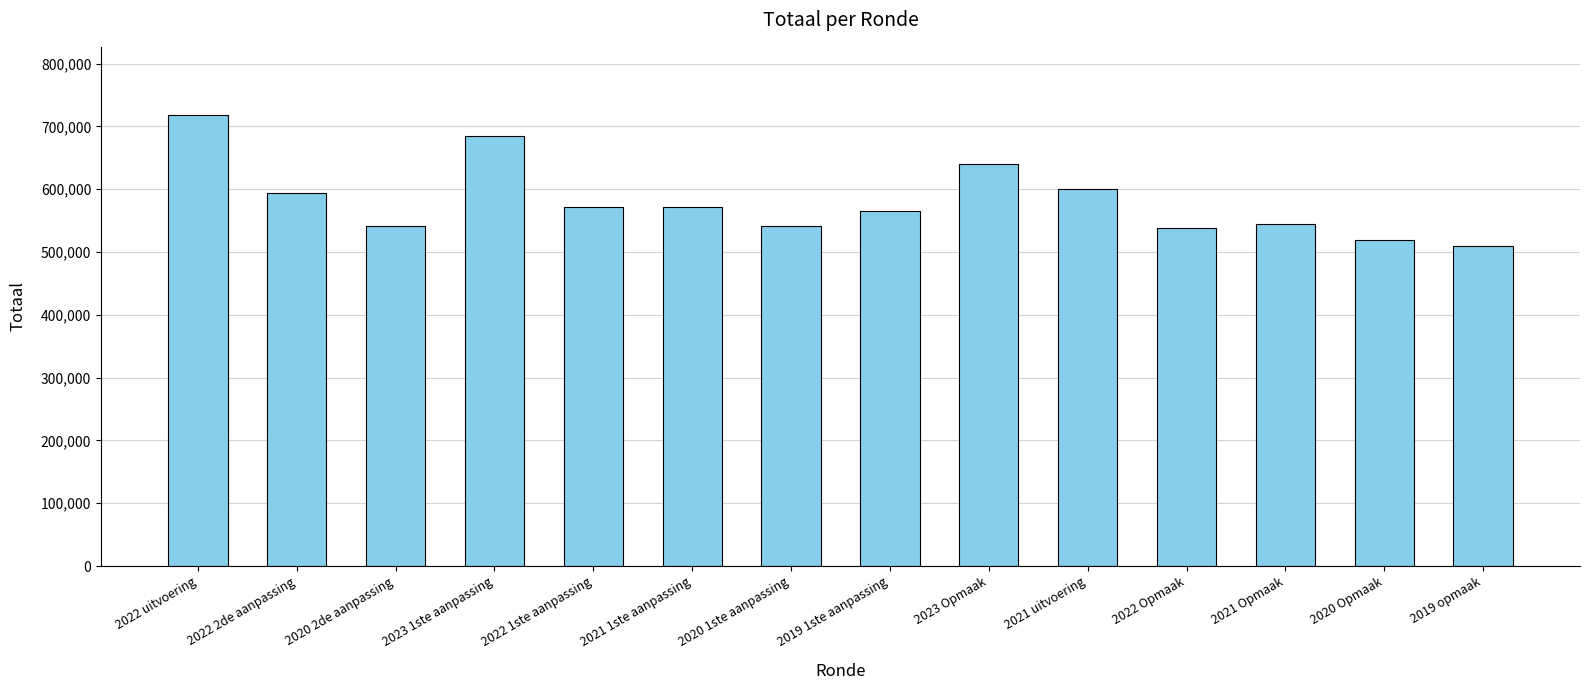

What is the difference between the values at 2021 Opmaak and 2020 Opmaak?

24190